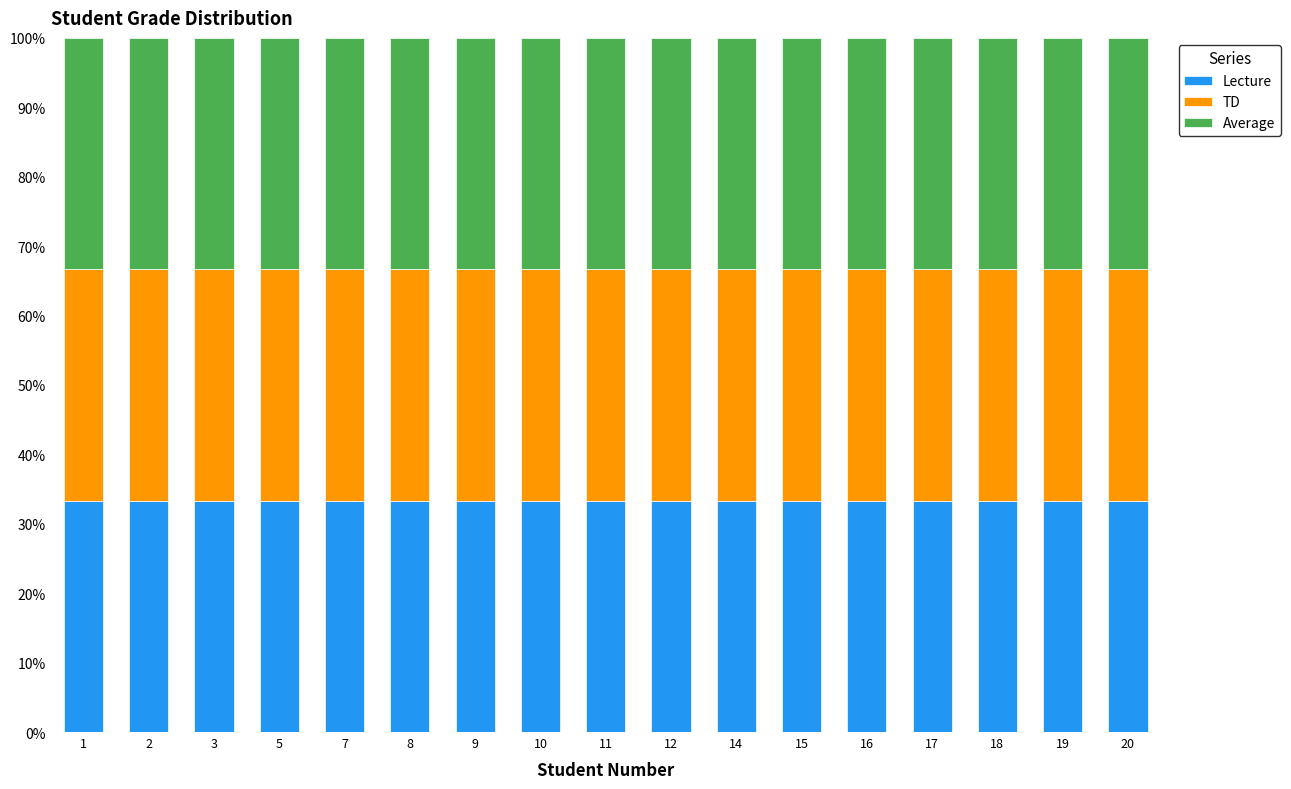

Is the value of Average at 16 greater than the value of TD at 12?

No